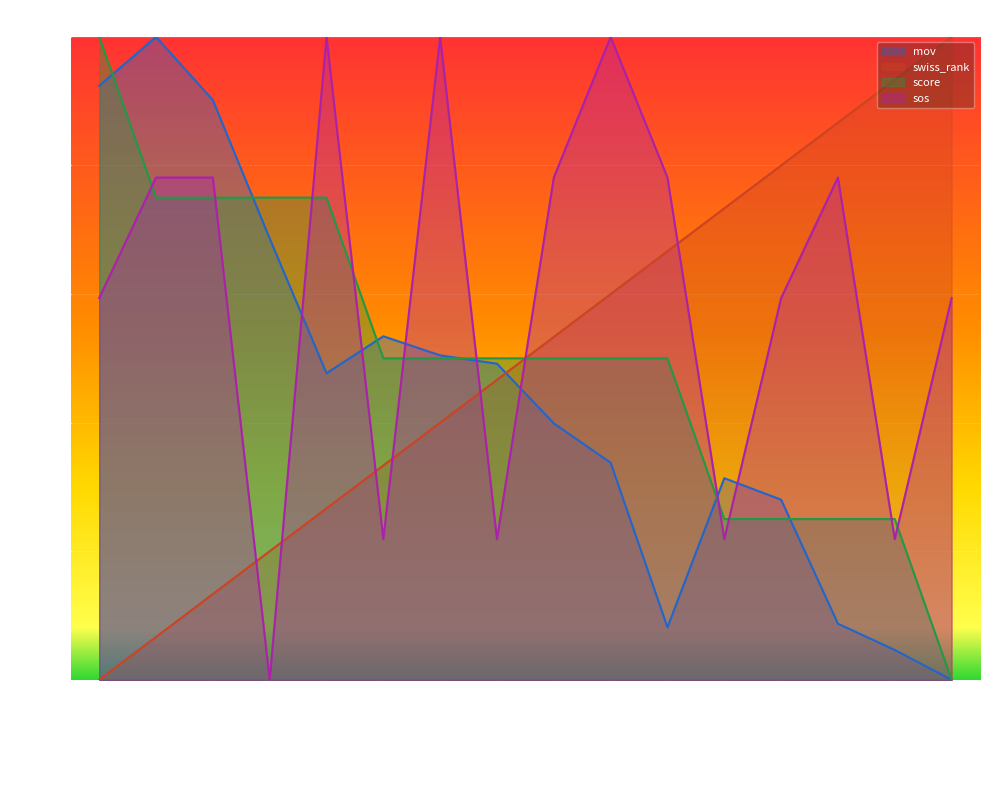

At how many categories does at least one series exceed 0?

16